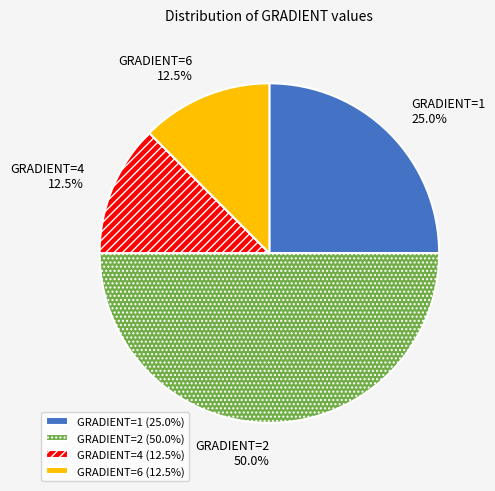

Does GRADIENT=6 account for over 50% of the chart?

No